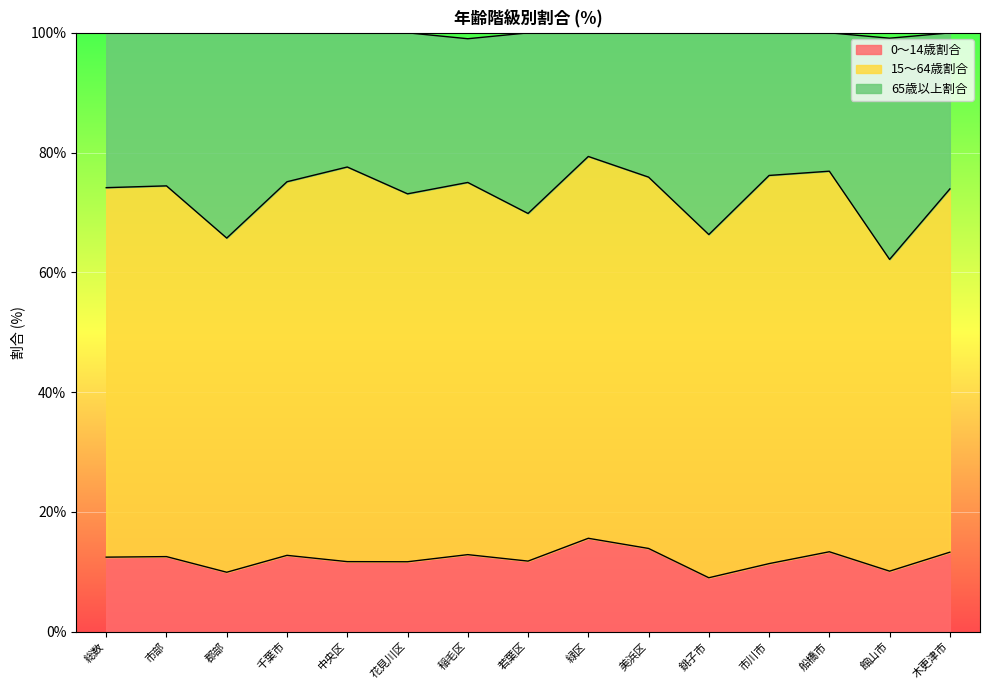

Which series changed the most between 総数 and 稲毛区?

65歳以上割合